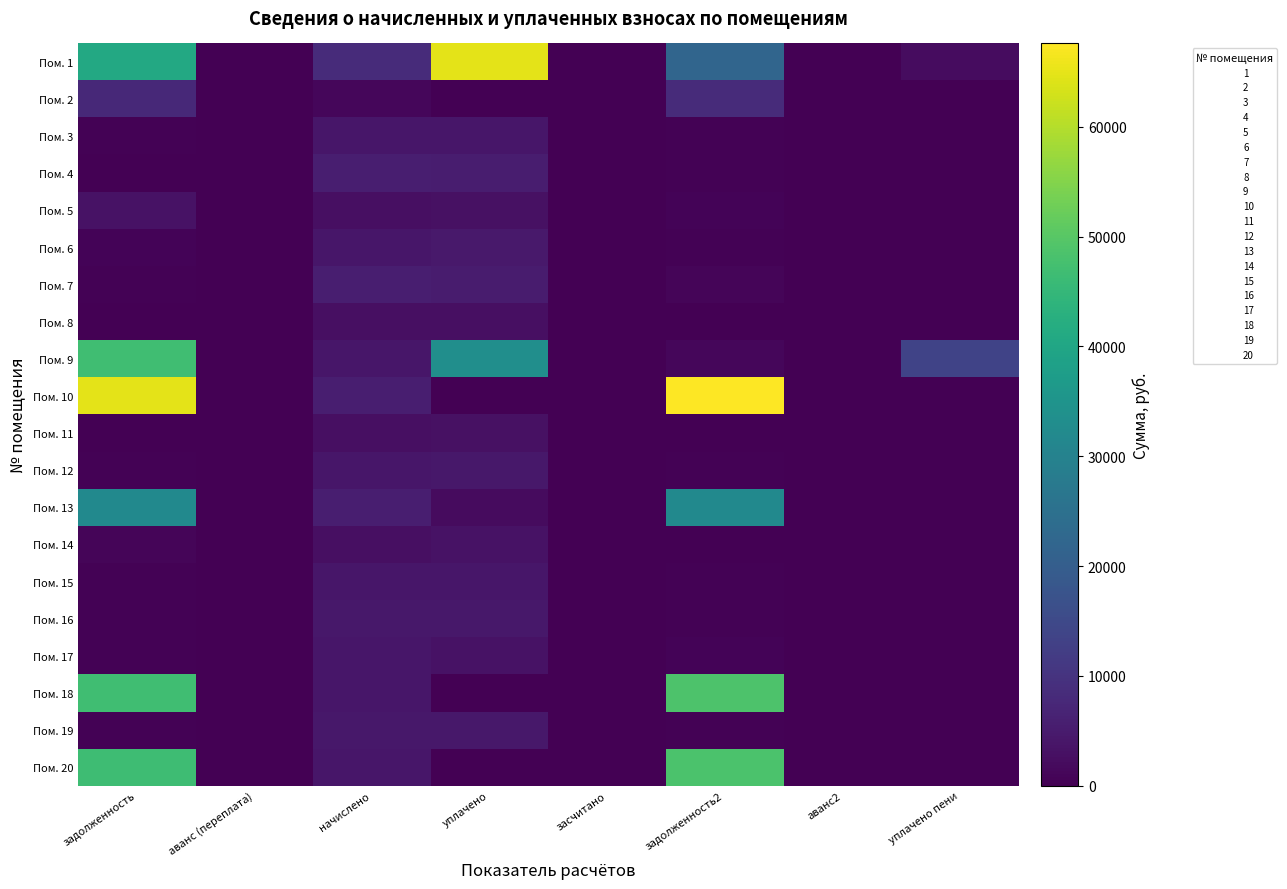

Which series has the widest spread of values?

Пом. 10